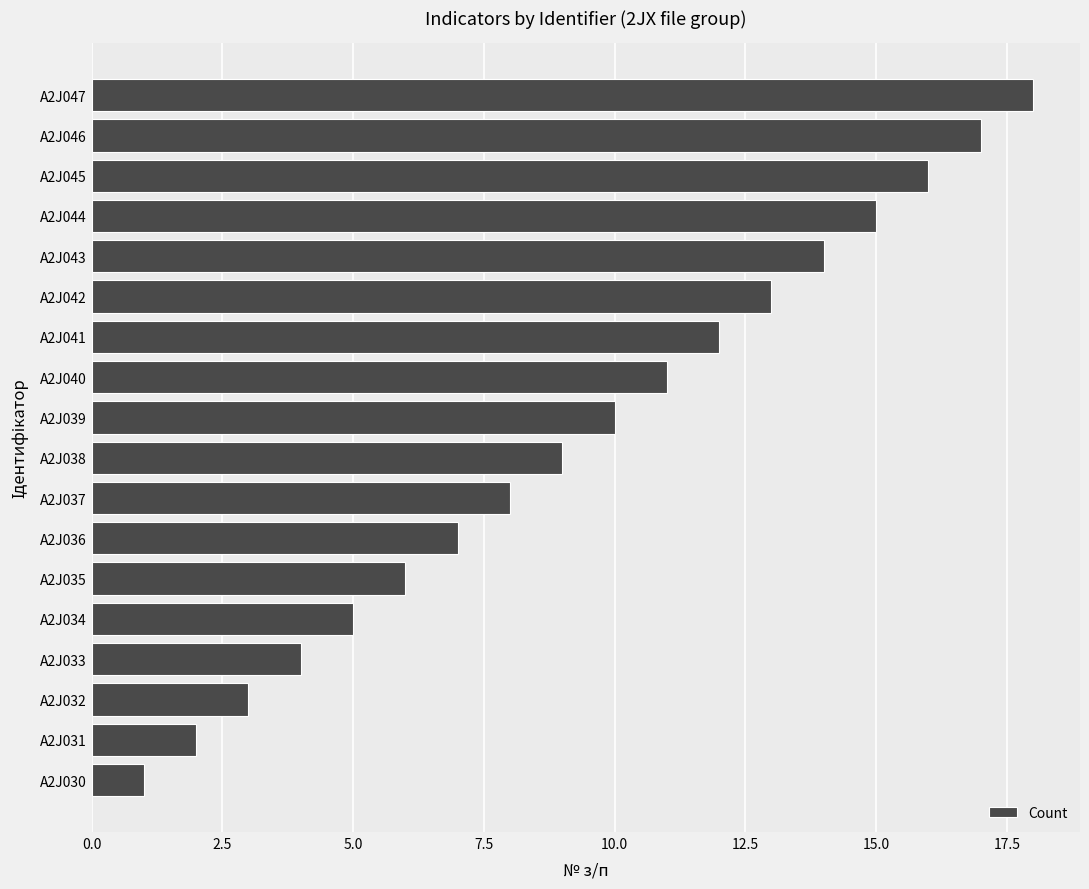

Which has a higher value, A2J041 or A2J034?

A2J041